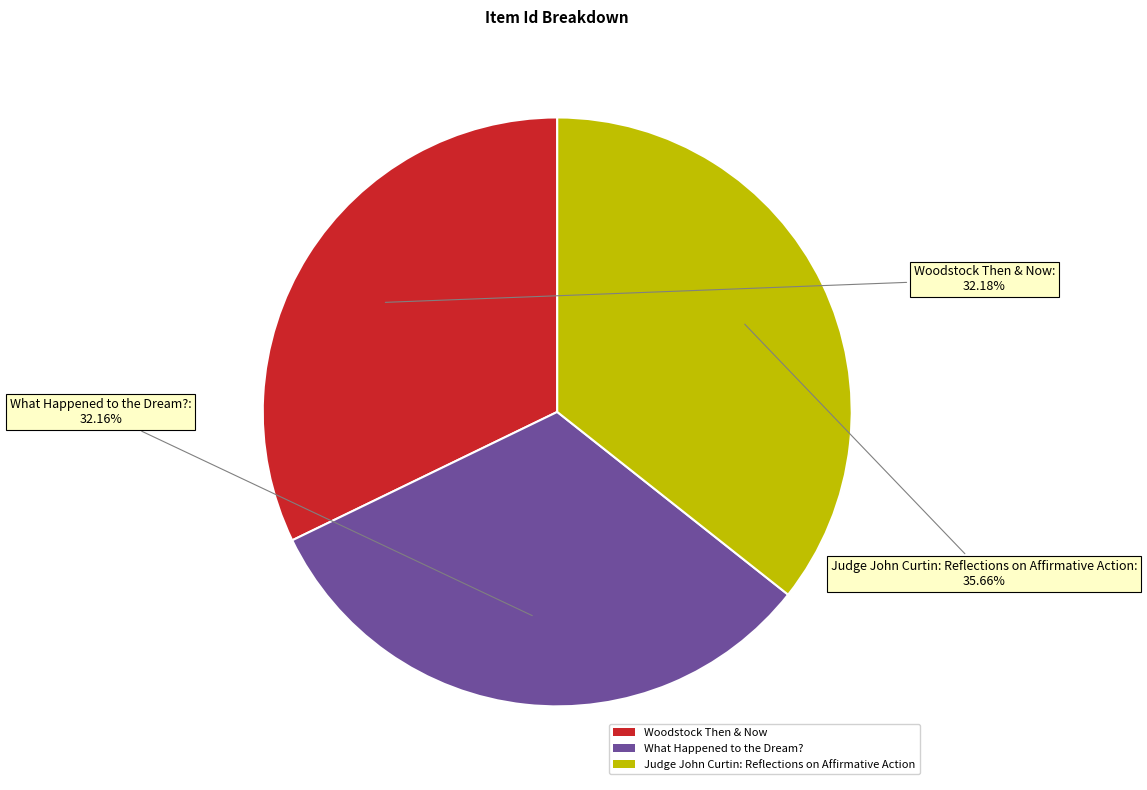

Which has a higher value, What Happened to the Dream? or Judge John Curtin: Reflections on Affirmative Action?

Judge John Curtin: Reflections on Affirmative Action